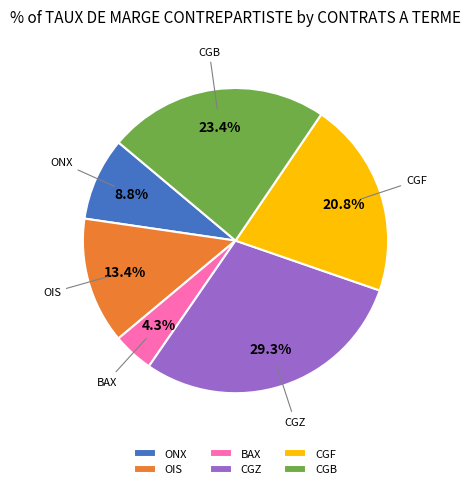

The CGZ slice represents 29% of the pie. True or false?

True